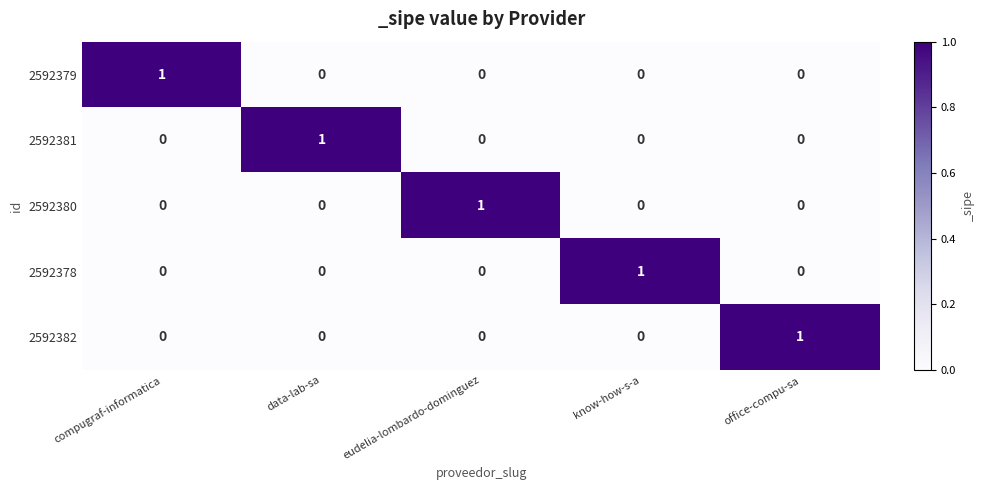

Count the 2592378 values in the range 0 to 1.

5